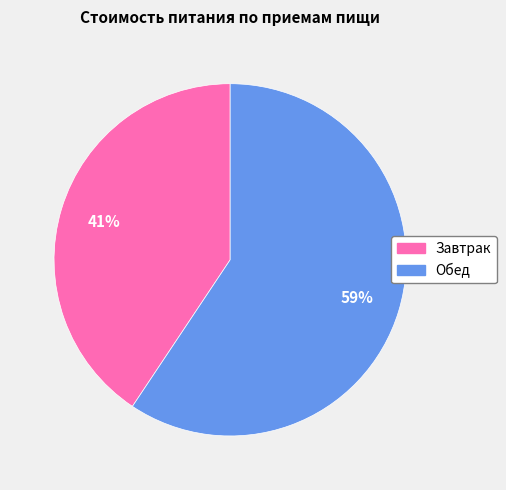

What is the largest slice in the pie chart?

Обед